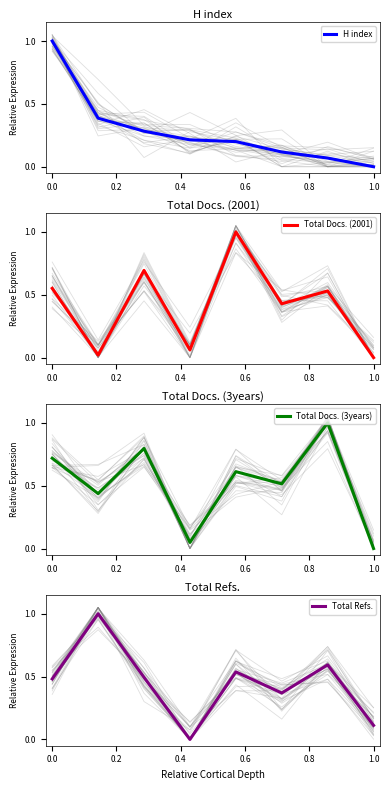

True or false: H index has a value of 1.0 at 0.0.

True